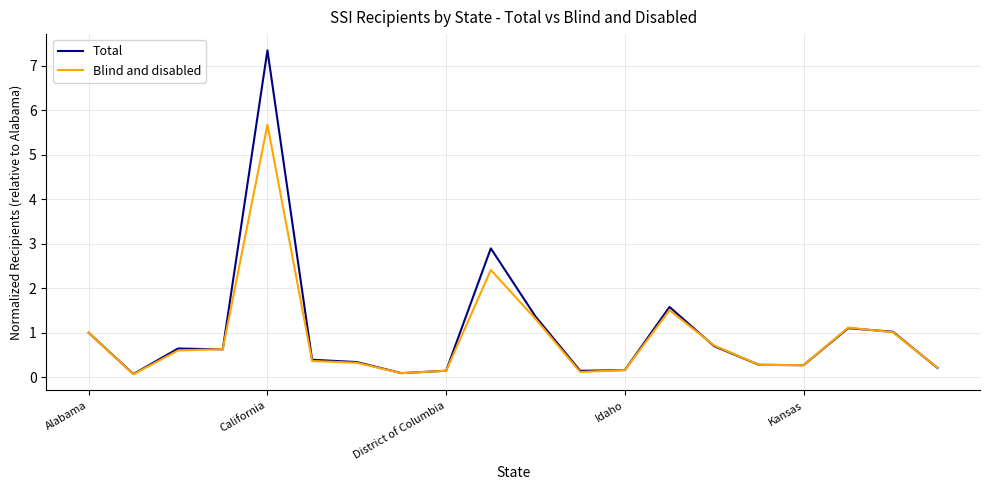

What is the maximum value for Blind and disabled?

5.7